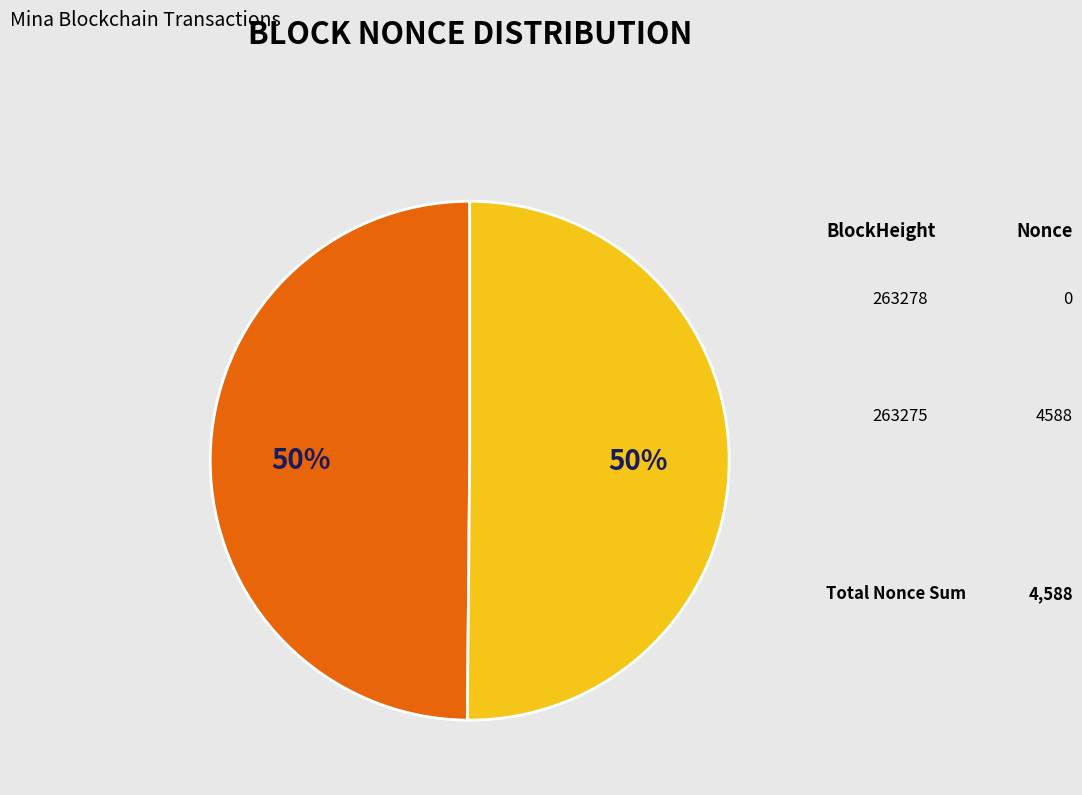

What is the change in value from 263278 to 263275?

+4588